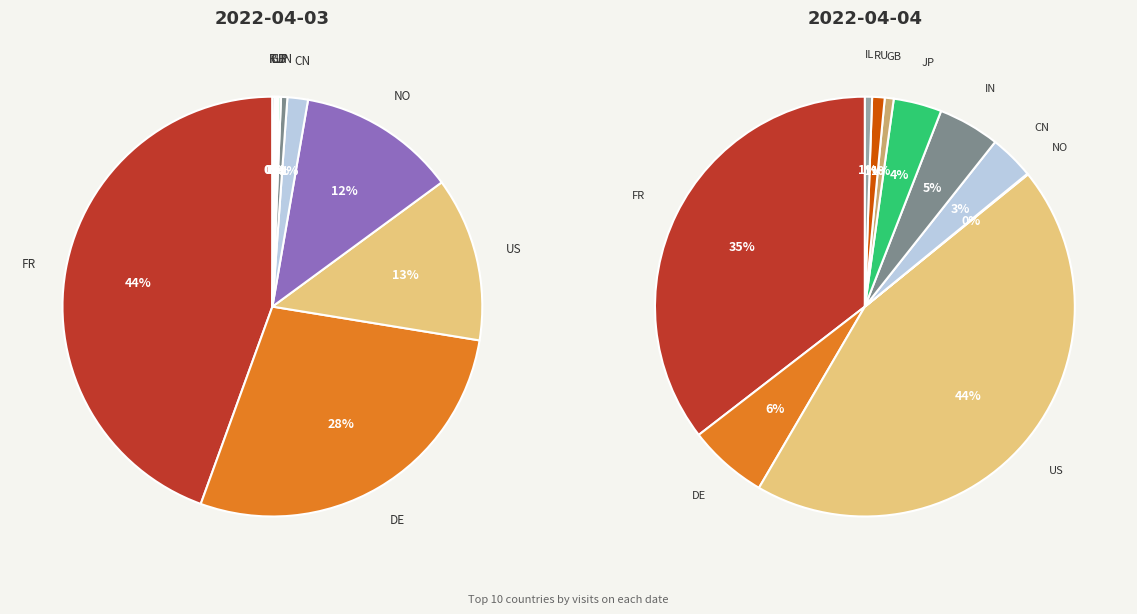

Rank the series by their maximum value, from lowest to highest.

values_day2, values_day1